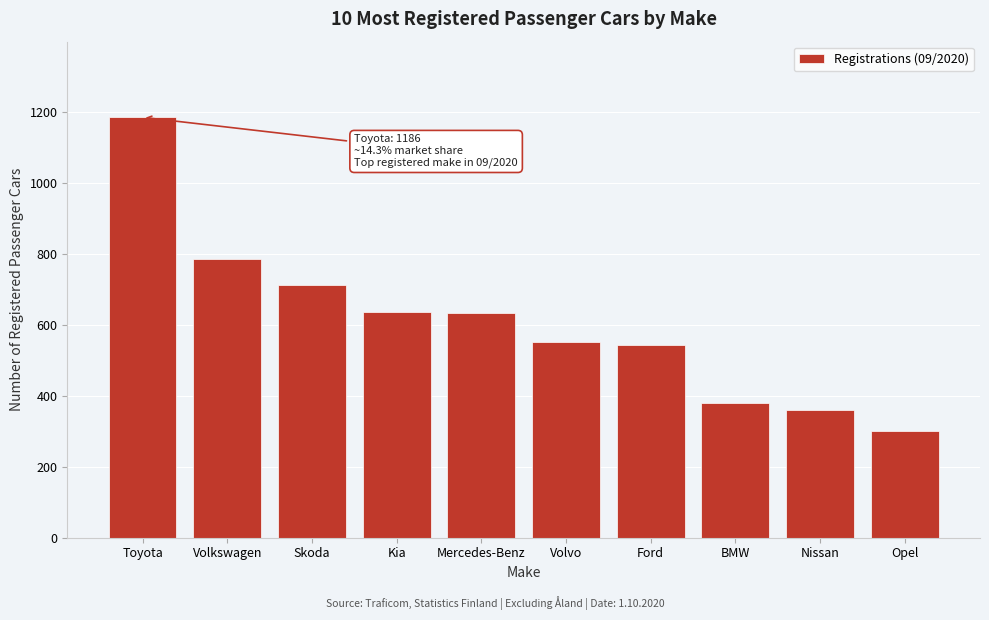

What is the approximate value at Skoda?

714